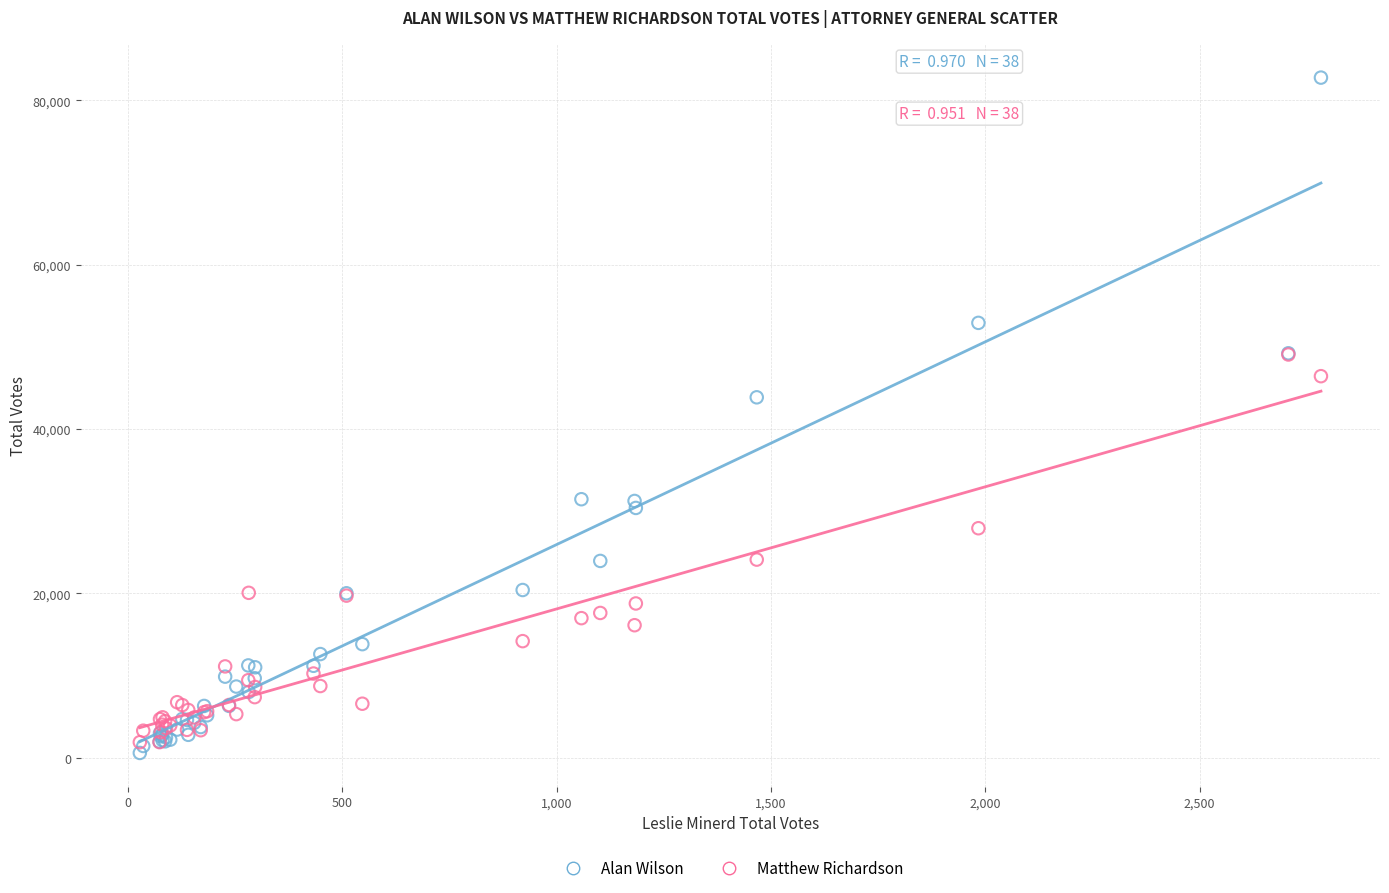

Which series reaches the minimum Y coordinate?

Alan Wilson